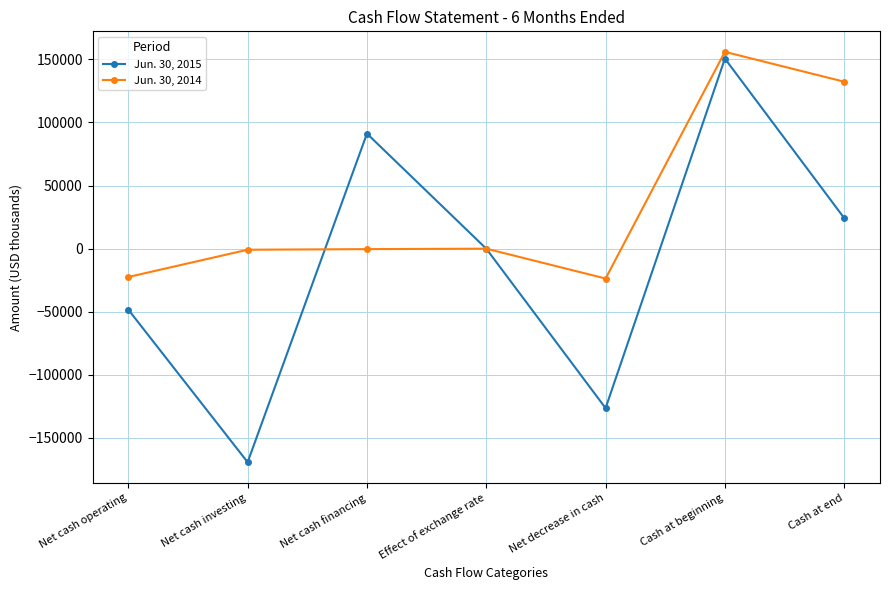

How many series are shown in this chart?

2